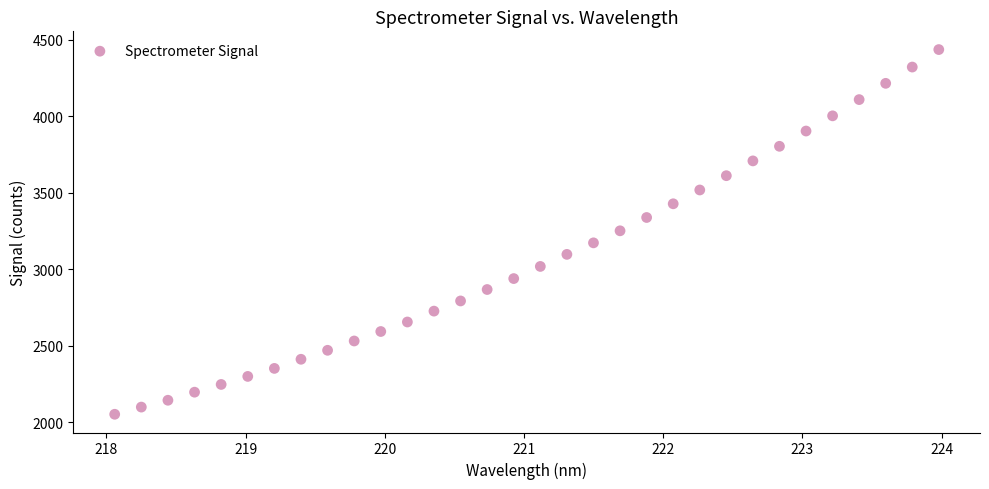

What is the range of X values (max minus min)?

5.9